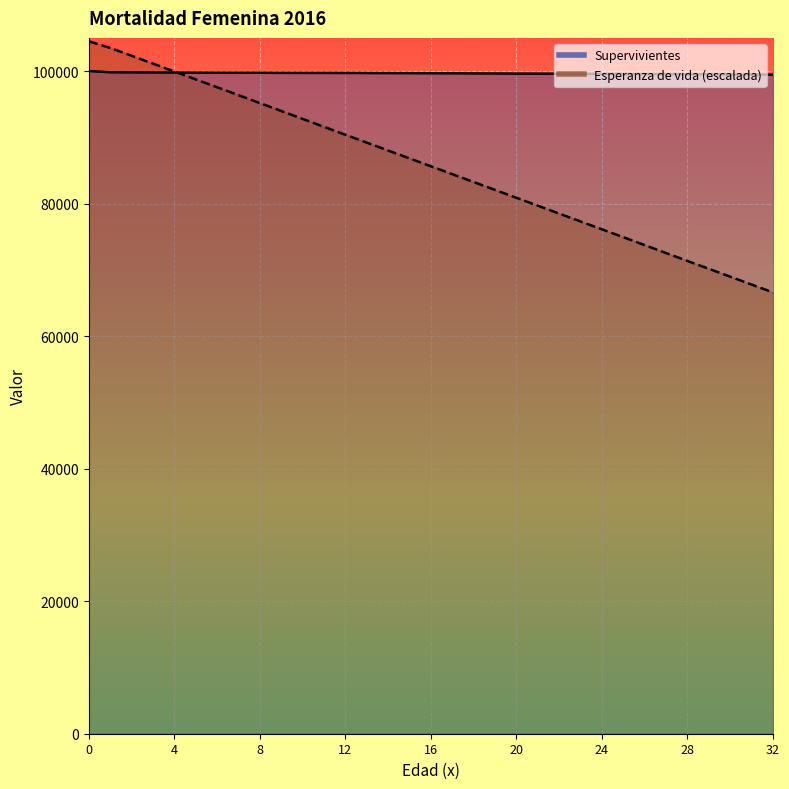

How many lines are shown in the chart?

2